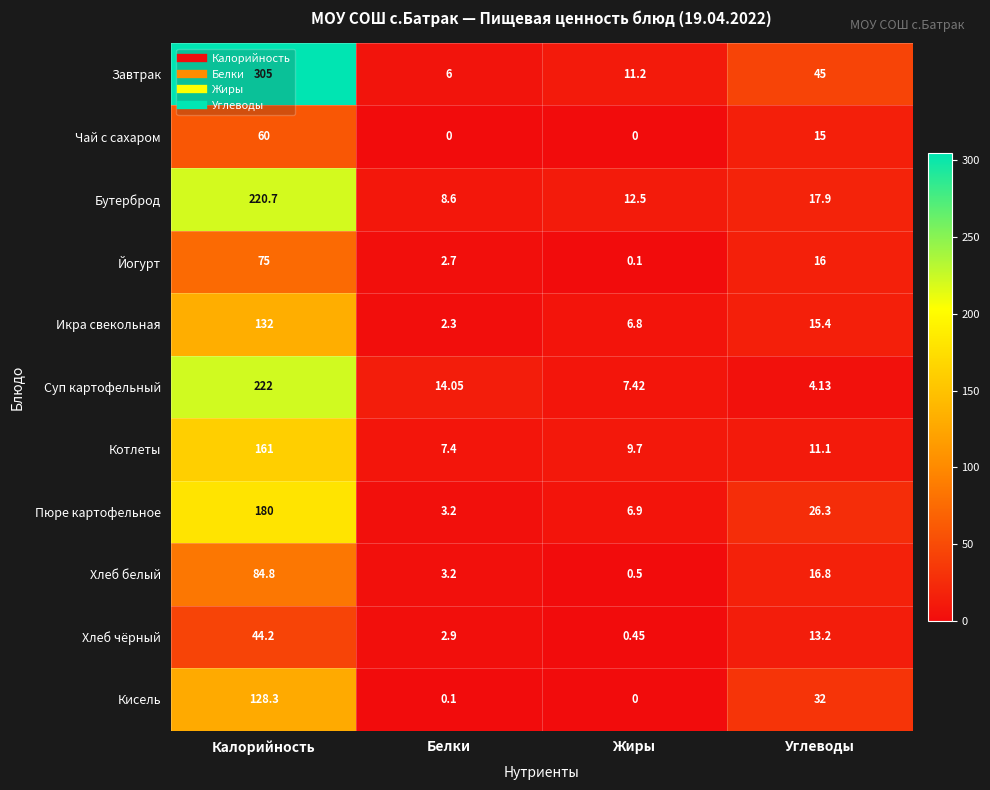

Which series has the widest spread of values?

Завтрак